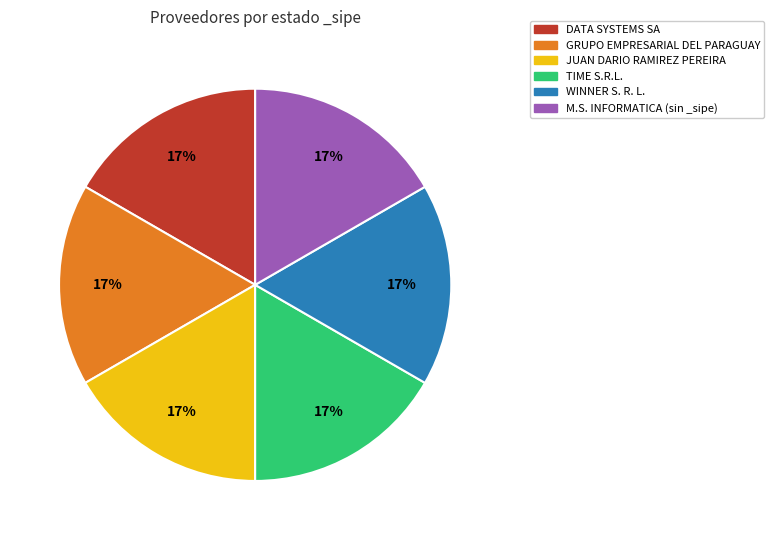

The TIME S.R.L. slice represents 17% of the pie. True or false?

True